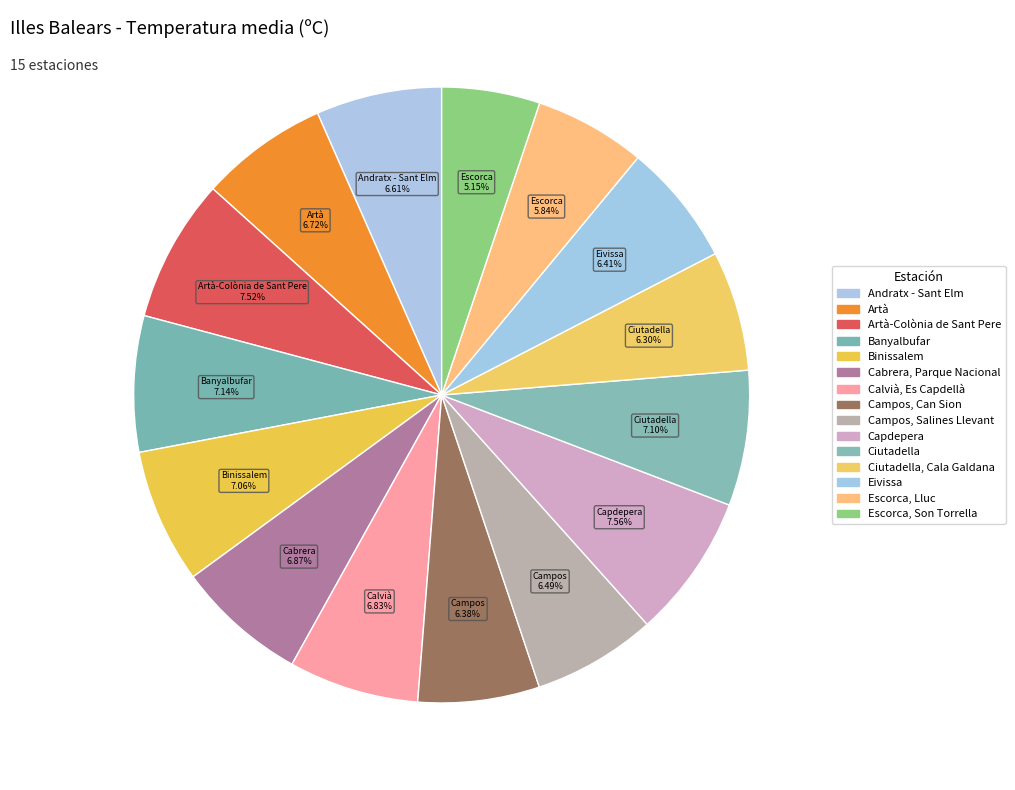

Count the number of slices in the pie.

15